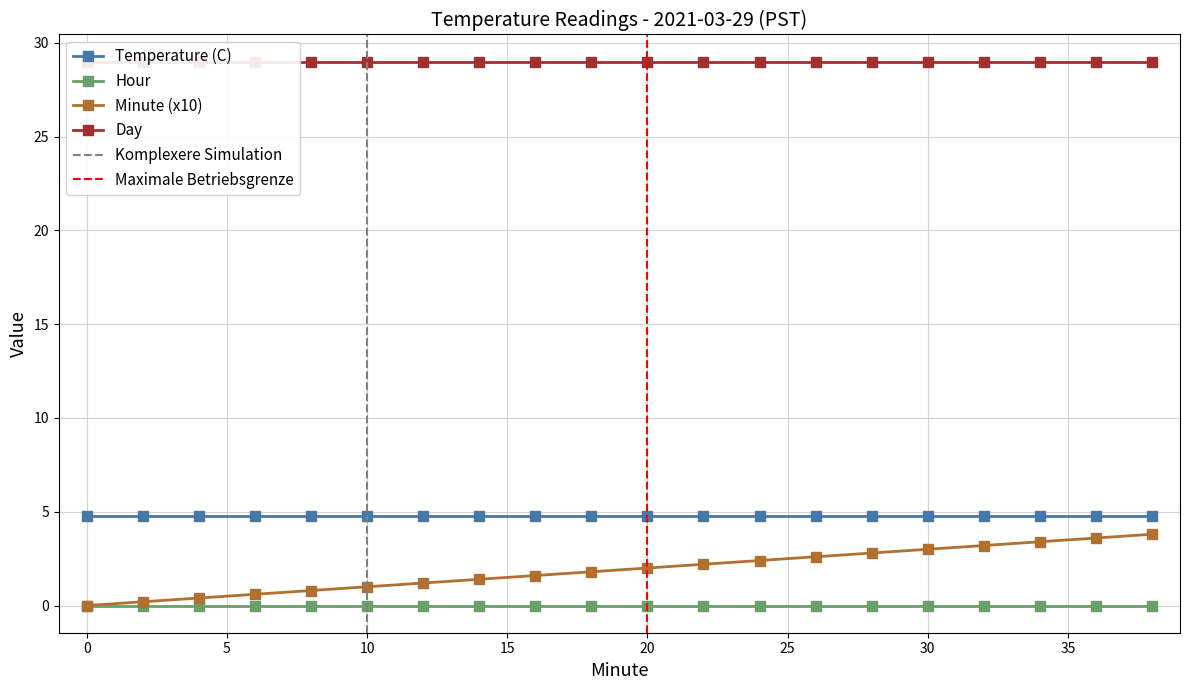

What is the total value across all series at 2?

34.0